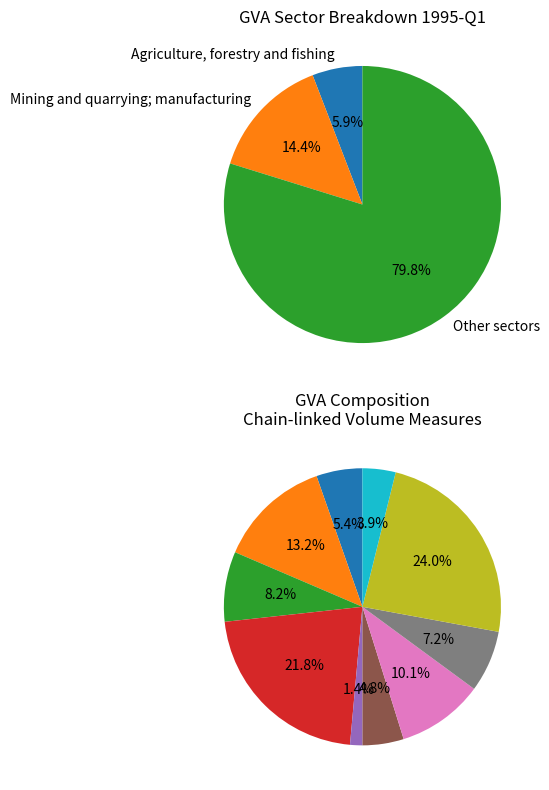

The Professional, scientific and technical slice represents 7% of the pie. True or false?

True